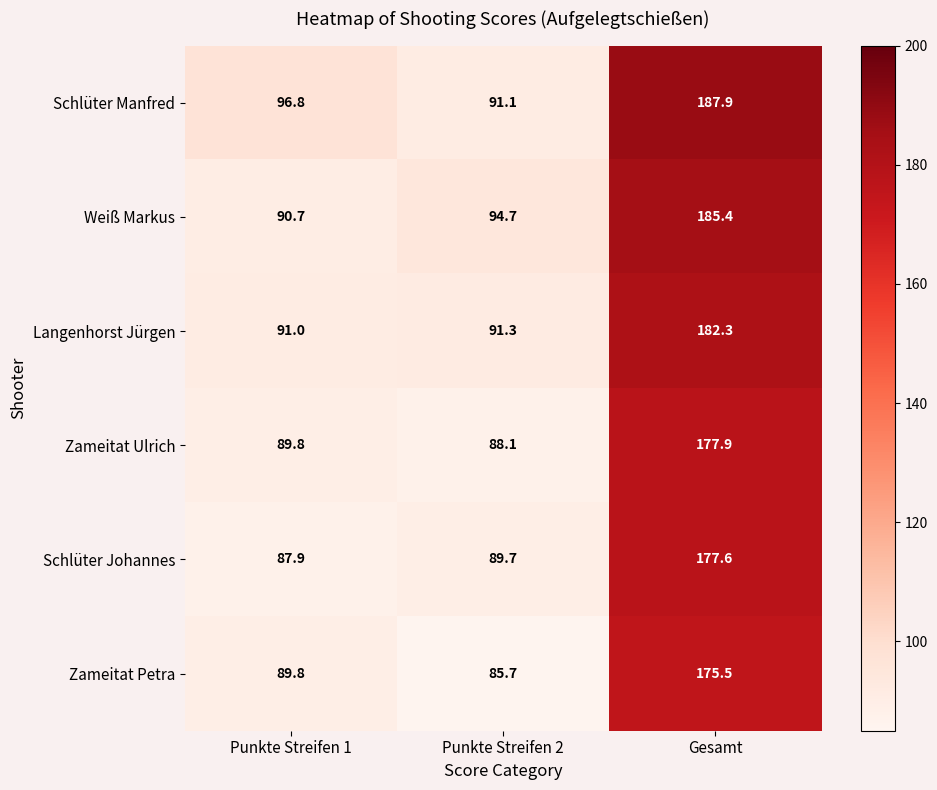

Rank the series at Gesamt from lowest to highest value.

Zameitat Petra, Schlüter Johannes, Zameitat Ulrich, Langenhorst Jürgen, Weiß Markus, Schlüter Manfred